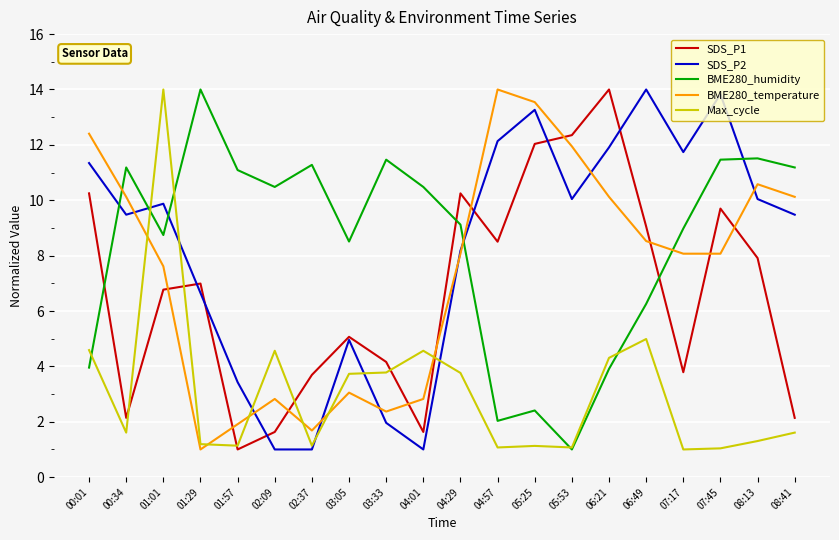

What is the spread (max minus min) of values at 07:17?

10.7